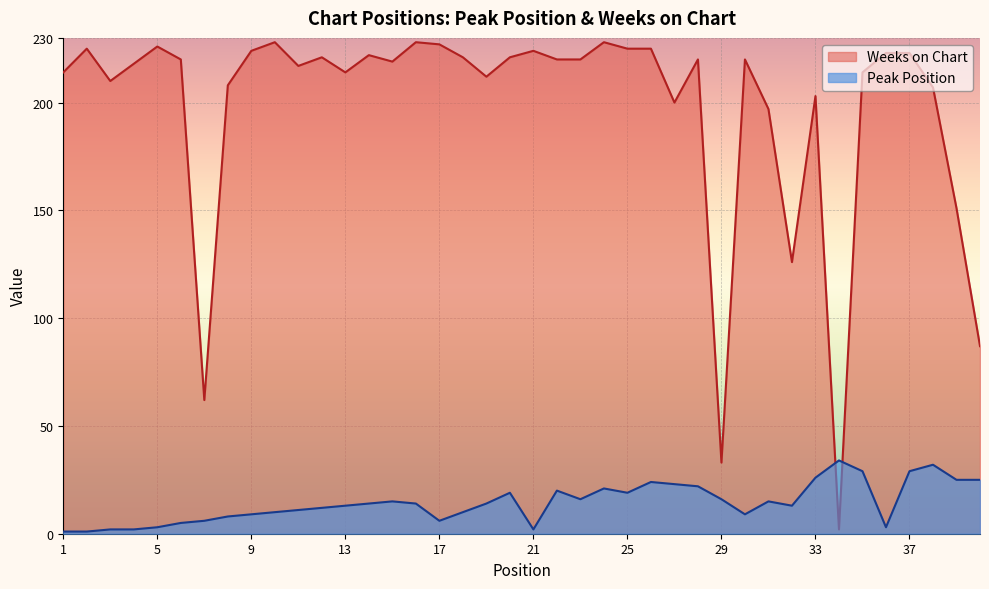

What is the value of the Peak Position point at the 10th from the left?

10